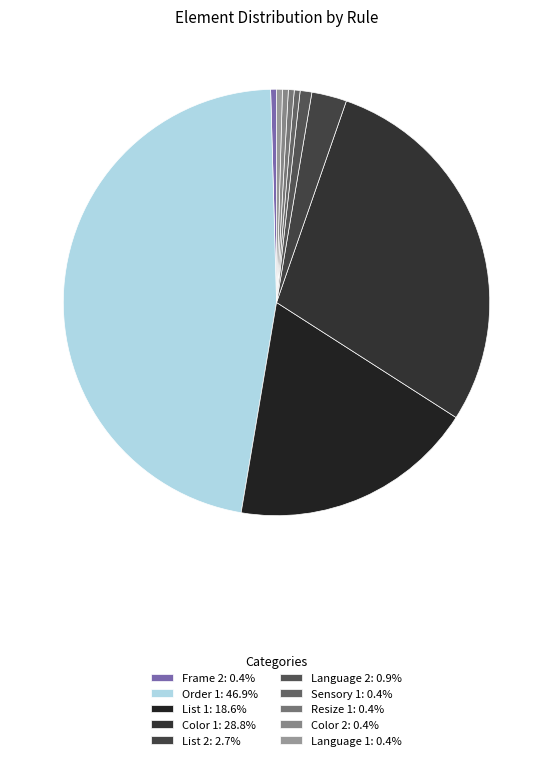

Which has a higher value, Color 1 or List 1?

Color 1